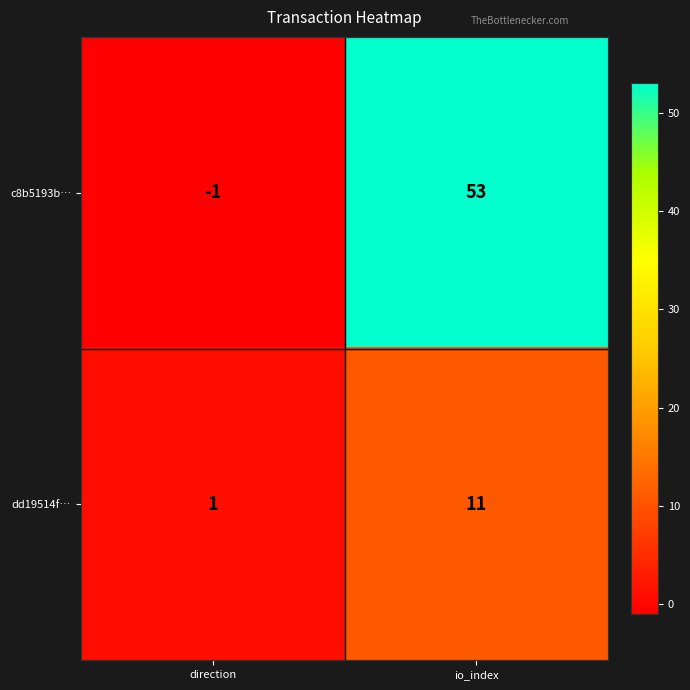

At which label is dd19514f… closest to 6?

direction